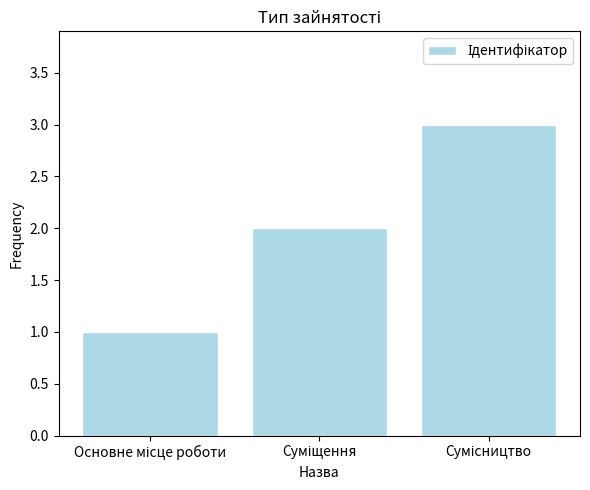

What is the sum of all values?

6